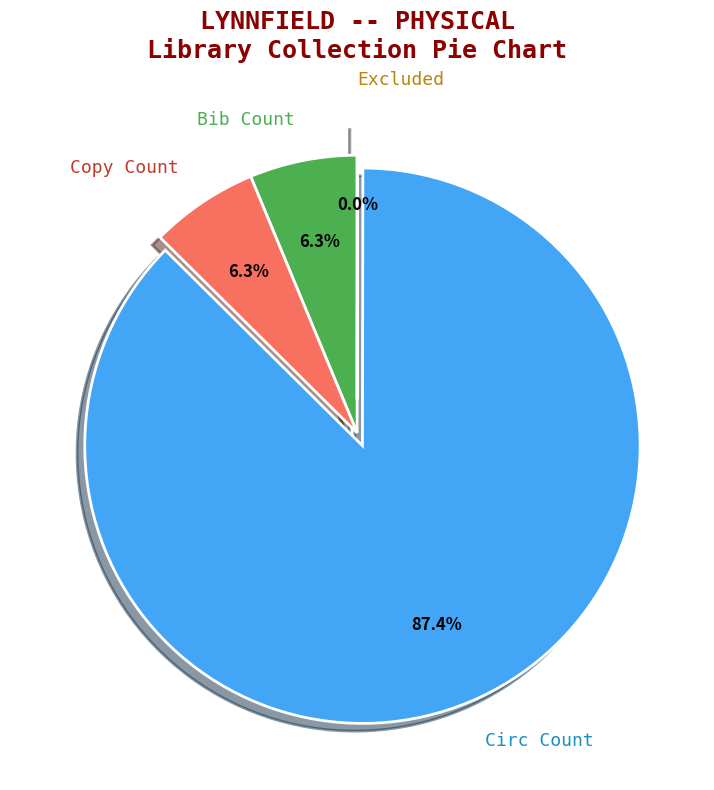

Combined, what portion of the pie is Circ Count and Bib Count?

93.7%